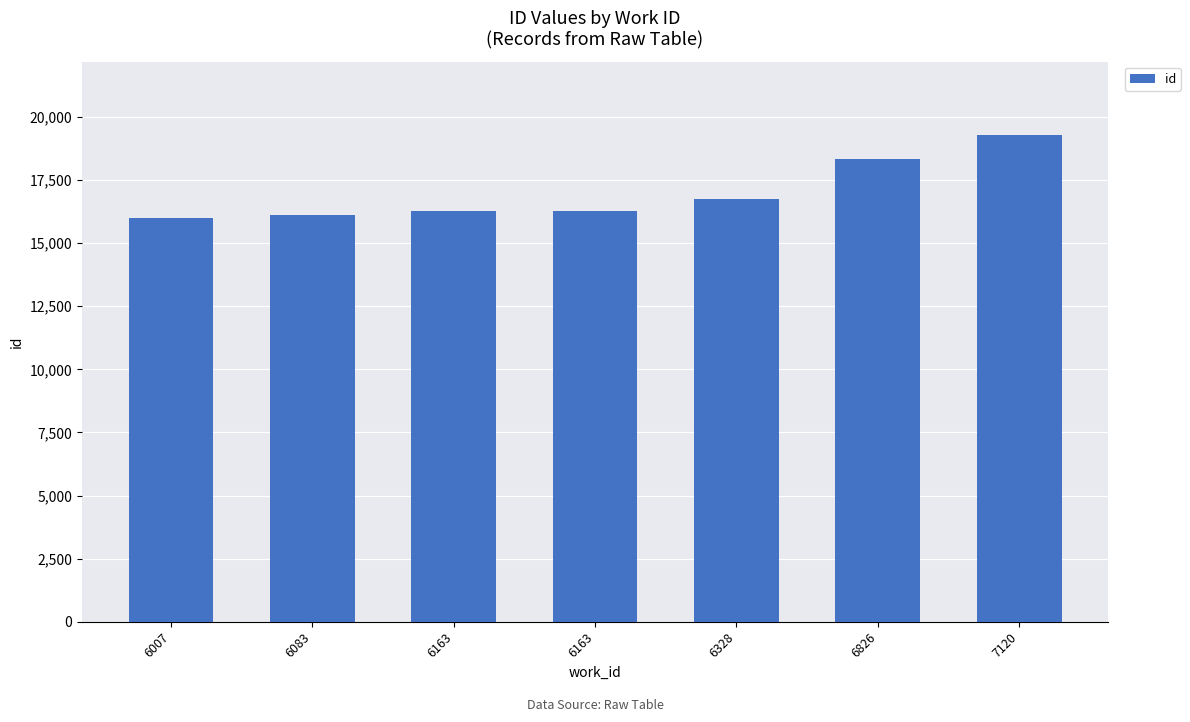

Reading left to right, transcribe all the data shown in this chart.

6007=15992	6083=16101	6163=16253	6163=16259	6328=16735	6826=18315	7120=19292